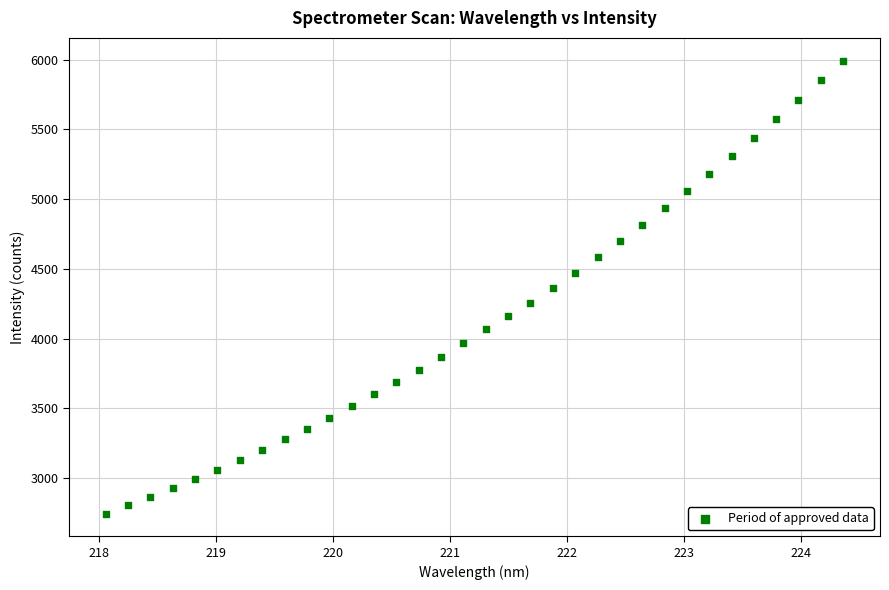

What is the range of X values (max minus min)?

6.3